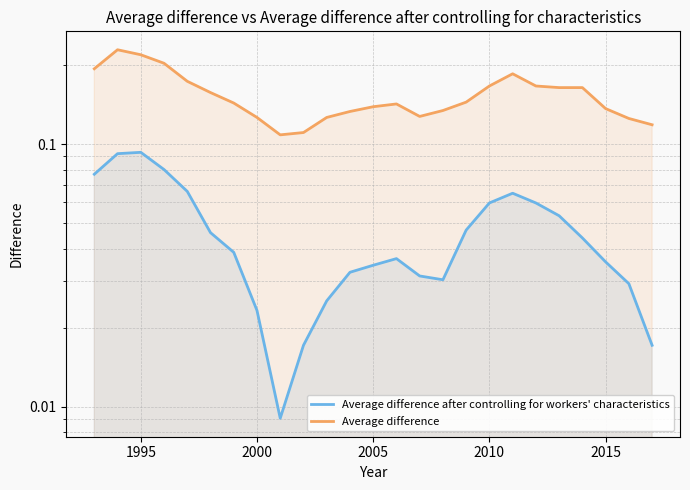

What position from the left is 16?

17